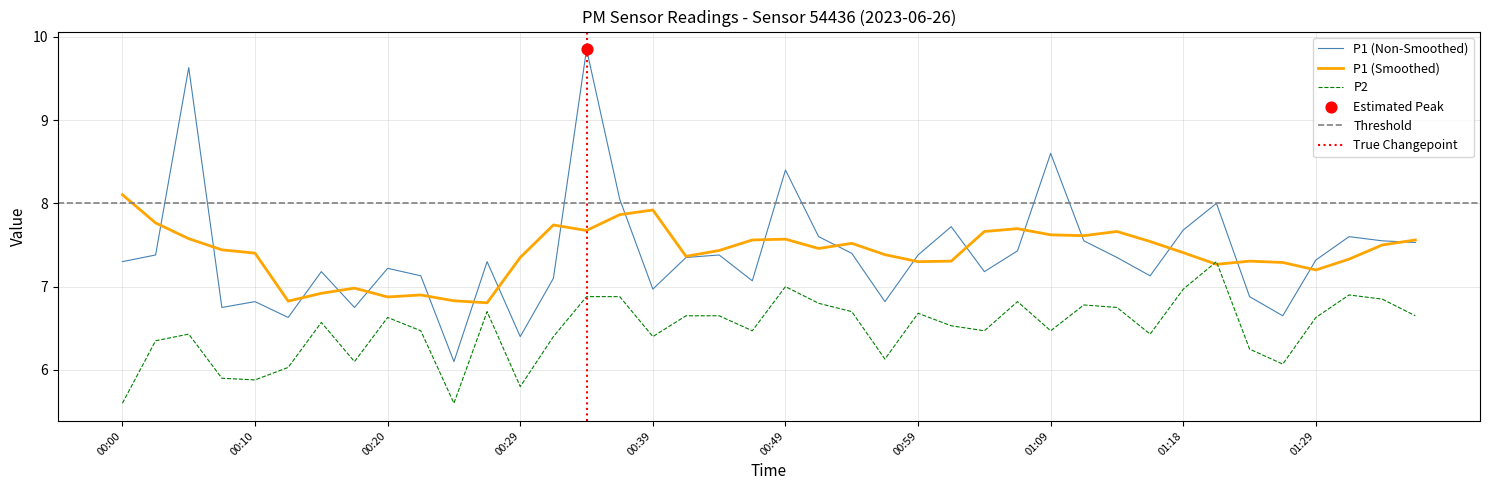

Which series has the widest spread of Y values?

P1